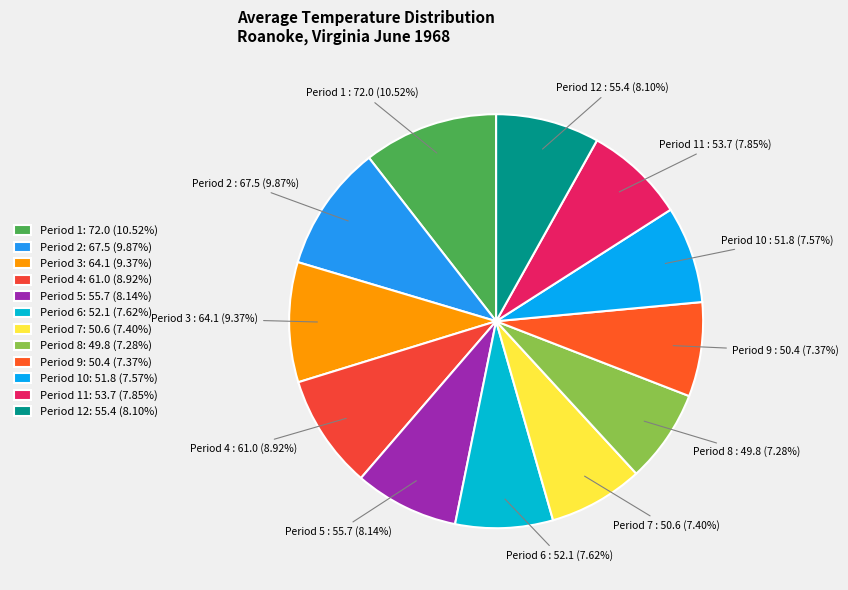

What is the smallest slice in the pie chart?

Period 8